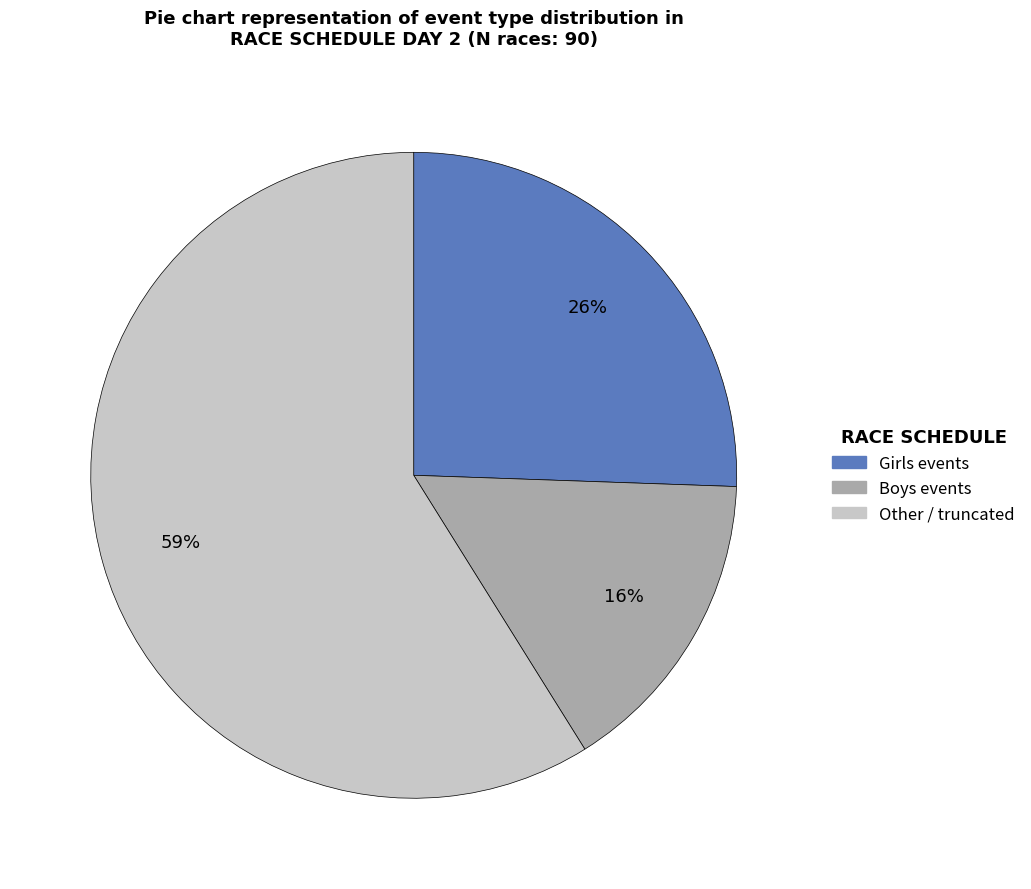

Is there a majority slice in this chart?

Yes